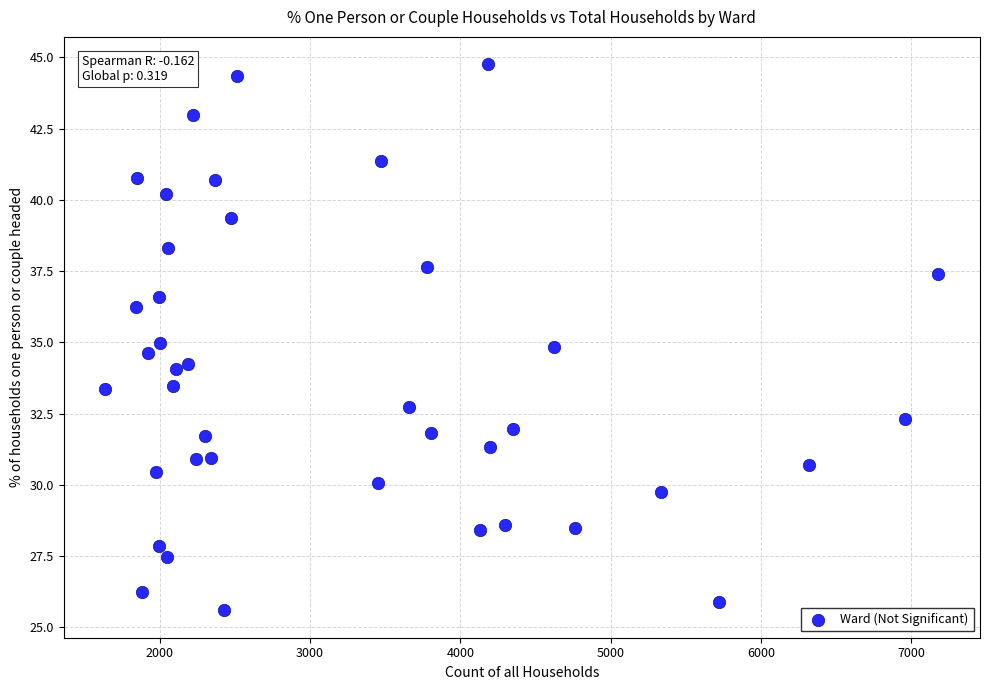

What is the range of X values (max minus min)?

5544.0